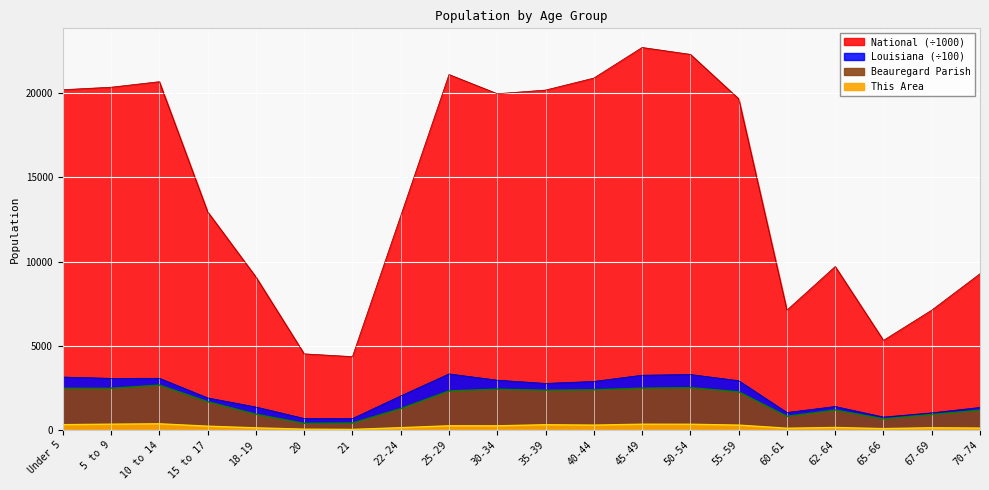

Reading left to right, what are all the values shown in this chart?

This Area: Under 5=314.0	5 to 9=343.0	10 to 14=366.0	15 to 17=224.0	18-19=126.0	20=48.0	21=33.0	22-24=135.0	25-29=247.0	30-34=245.0	35-39=311.0	40-44=288.0	45-49=341.0	50-54=338.0	55-59=288.0	60-61=103.0	62-64=147.0	65-66=81.0	67-69=130.0	70-74=112.0
Beauregard Parish: Under 5=2475.0	5 to 9=2474.0	10 to 14=2666.0	15 to 17=1680.0	18-19=934.0	20=396.0	21=412.0	22-24=1268.0	25-29=2317.0	30-34=2420.0	35-39=2357.0	40-44=2384.0	45-49=2478.0	50-54=2512.0	55-59=2265.0	60-61=810.0	62-64=1184.0	65-66=662.0	67-69=920.0	70-74=1177.0
Louisiana: Under 5=3142.6	5 to 9=3063.6	10 to 14=3068.4	15 to 17=1905.6	18-19=1362.2	20=682.5	21=677.6	22-24=2023.0	25-29=3329.2	30-34=2955.1	35-39=2764.8	40-44=2881.2	45-49=3250.5	50-54=3293.3	55-59=2925.7	60-61=1036.9	62-64=1393.1	65-66=766.6	67-69=1017.0	70-74=1336.3
National: Under 5=20201.4	5 to 9=20348.7	10 to 14=20677.2	15 to 17=12954.3	18-19=9086.1	20=4519.1	21=4354.3	22-24=12712.6	25-29=21101.8	30-34=19962.1	35-39=20179.6	40-44=20891.0	45-49=22708.6	50-54=22298.1	55-59=19664.8	60-61=7113.7	62-64=9704.2	65-66=5319.9	67-69=7115.4	70-74=9278.2